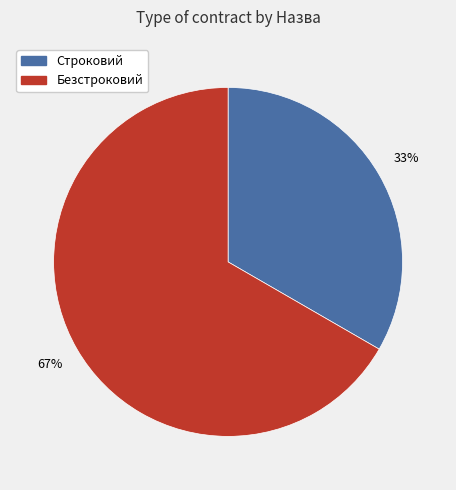

Count the number of slices in the pie.

2